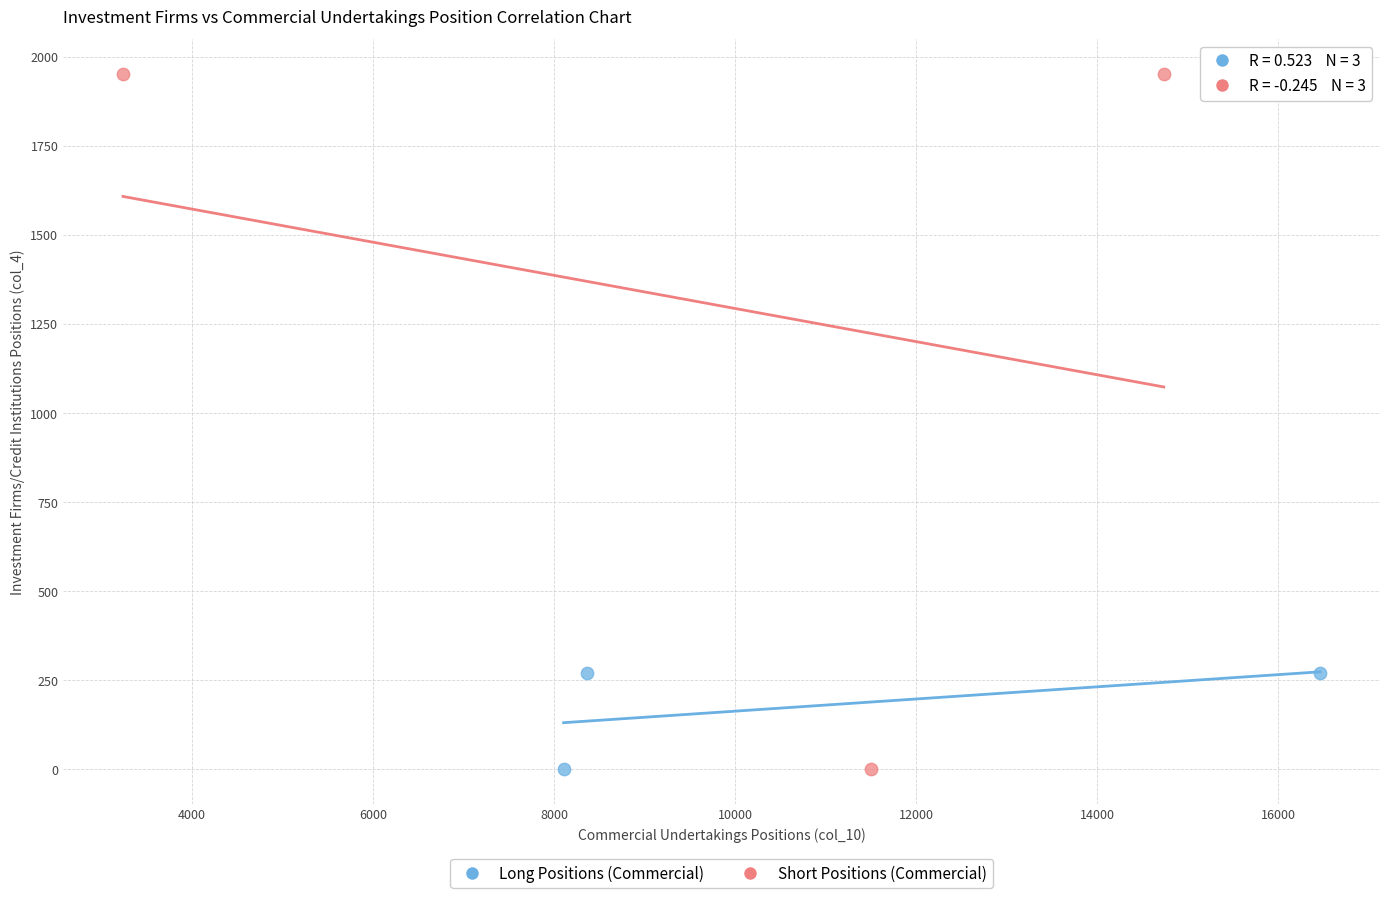

Which series has the widest spread of Y values?

Short Positions (Commercial)